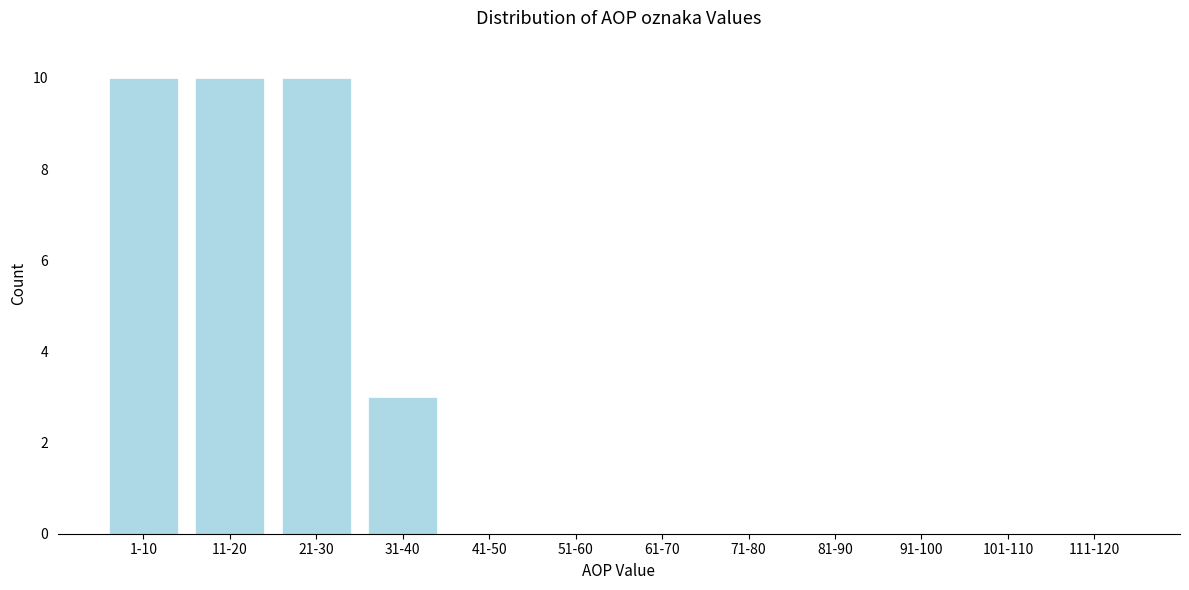

Reading left to right, list all the values displayed in this chart.

1-10=10	11-20=10	21-30=10	31-40=3	41-50=0	51-60=0	61-70=0	71-80=0	81-90=0	91-100=0	101-110=0	111-120=0